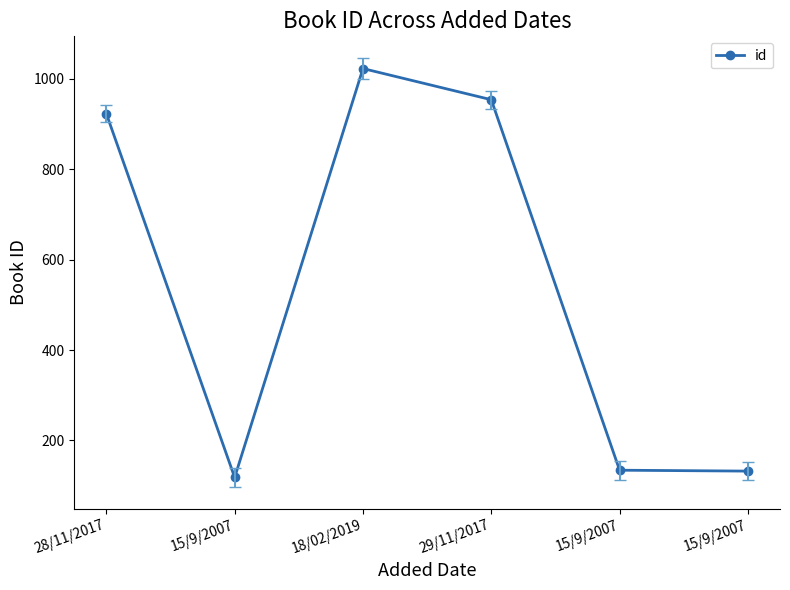

What is the difference between the second highest and second lowest values?

822